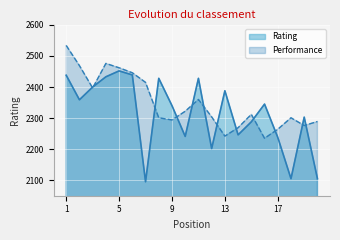

In Performance, how many points are lower than both neighbors (excluding endpoints)?

5